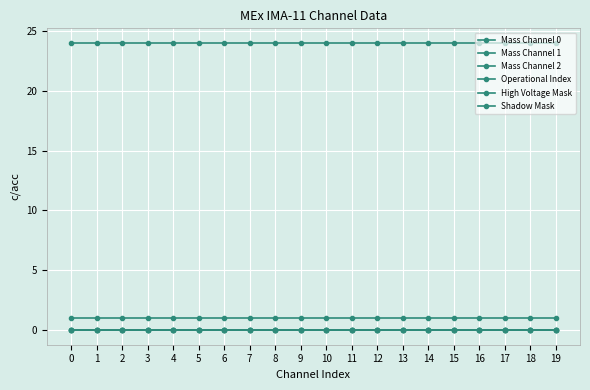

Does the chart have visible grid lines?

Yes